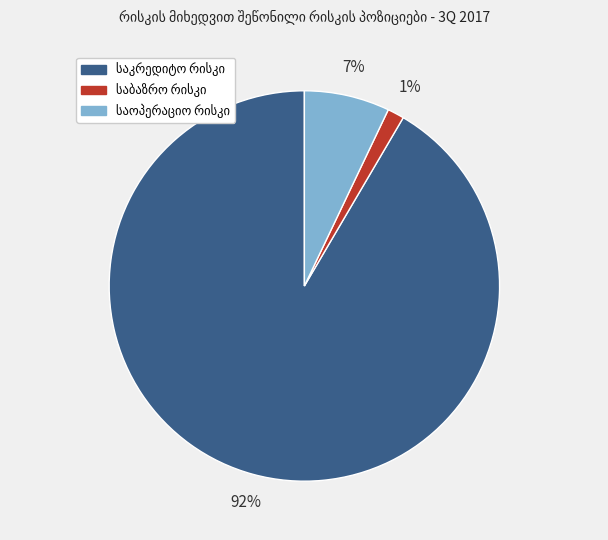

Does any single category account for the majority?

Yes